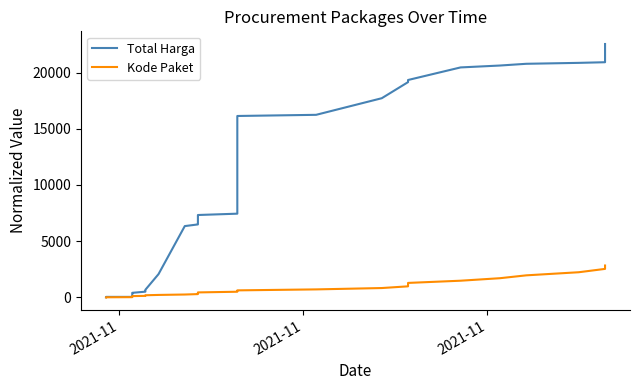

Which category has the lowest value in the Kode Paket series?

2021-11